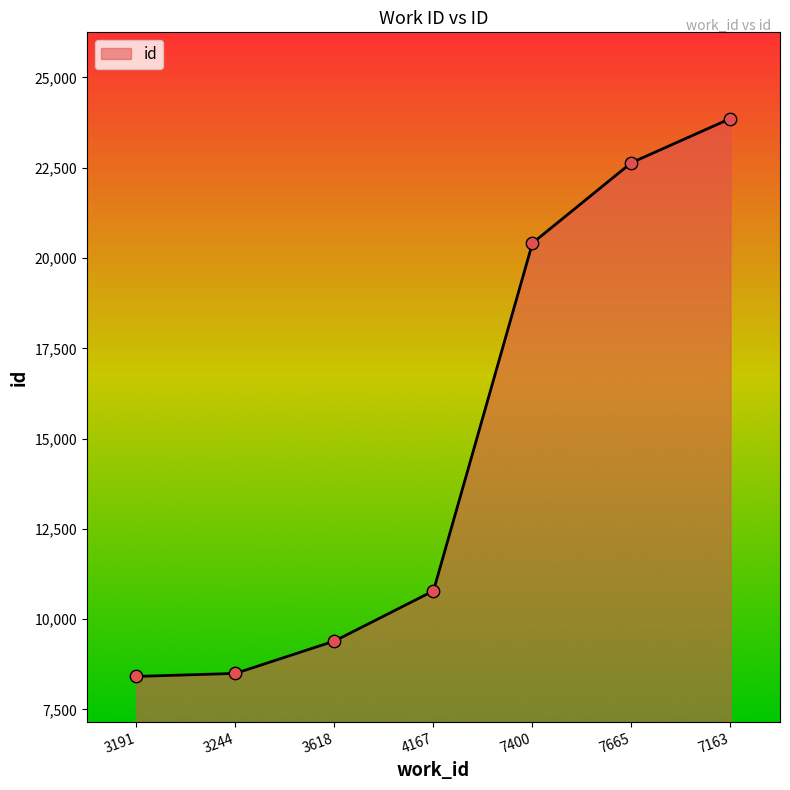

Between 3191 and 7665, which is larger?

7665